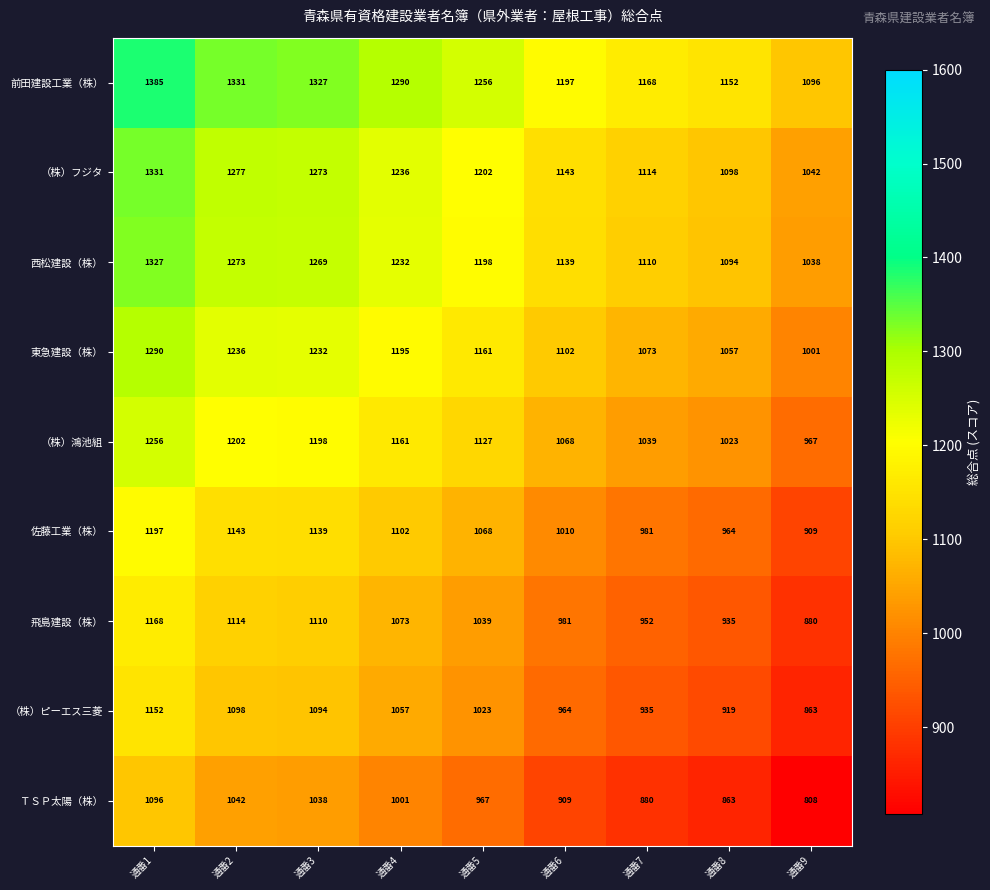

Count the number of categories in the chart.

9